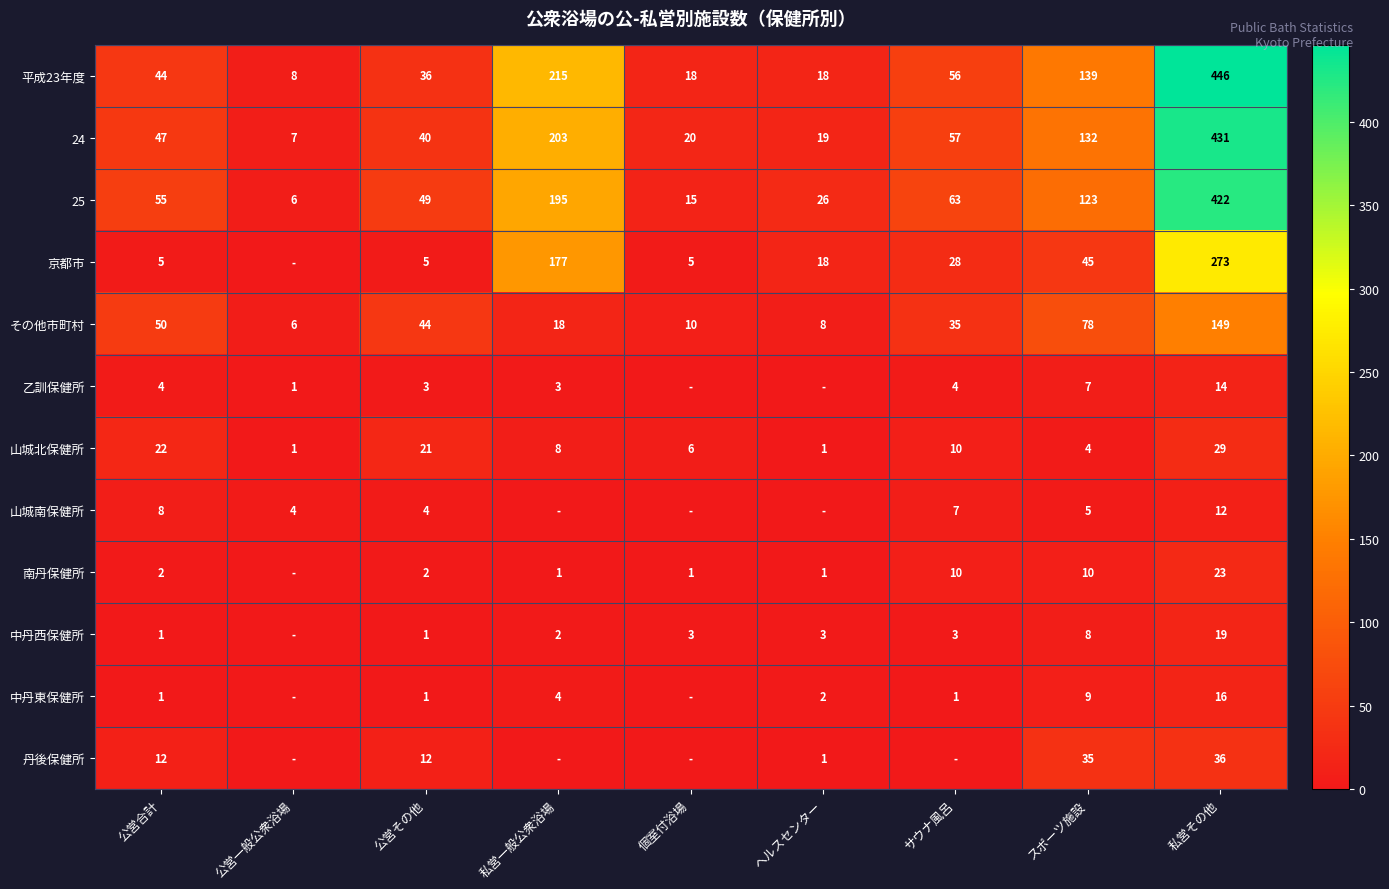

Is the value of 24 at ヘルスセンター greater than the value of 中丹東保健所 at ヘルスセンター?

Yes